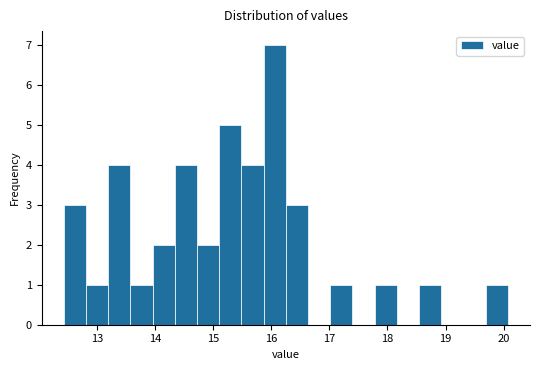

Around what value on the x-axis is the tallest bar? Give the approximate position of its centre, as read against the axis.

16.1